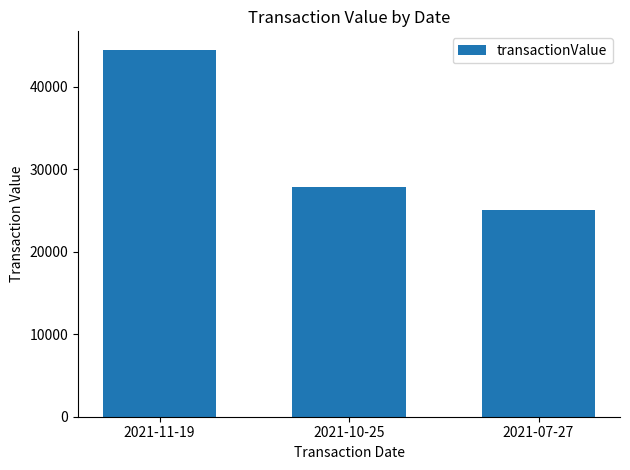

What is the value of the 2nd bar from the left?

27880